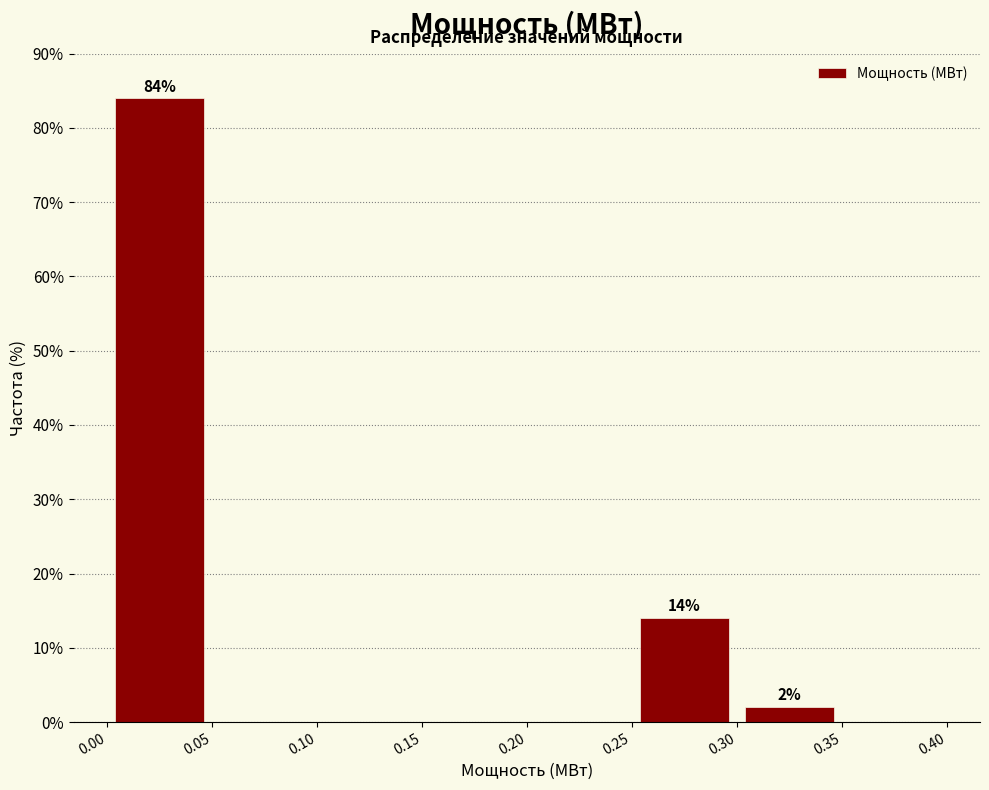

Over which range of the x-axis is the bar tallest?

0.00 to 0.05